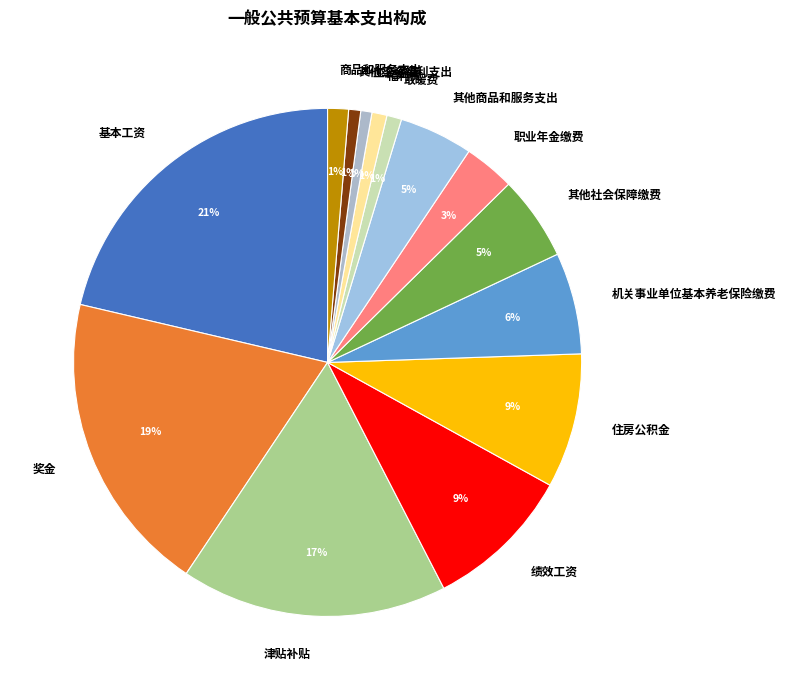

Which category has the biggest portion of the pie?

基本工资